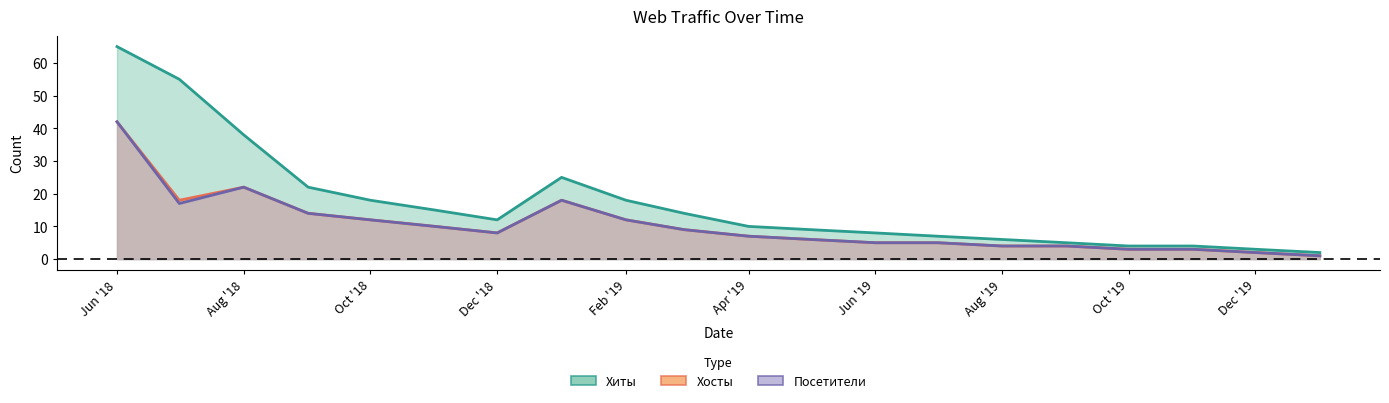

Which label corresponds to the smallest value in the chart?

2020-01